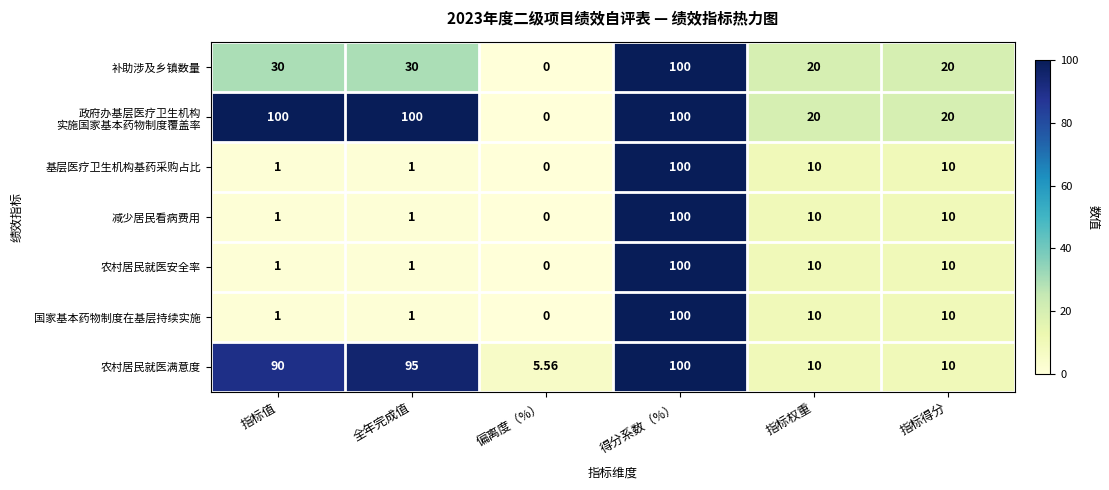

Is the value of 国家基本药物制度在基层持续实施 at 指标权重 greater than the value of 农村居民就医满意度 at 偏离度（%）?

Yes